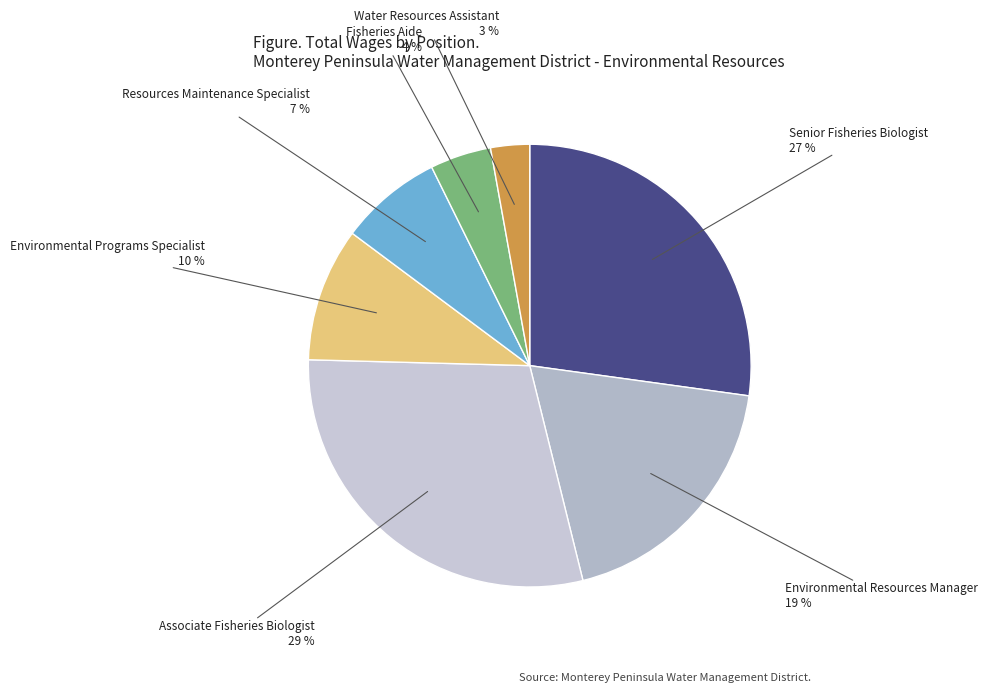

Is there any slice that represents more than half of the pie?

No